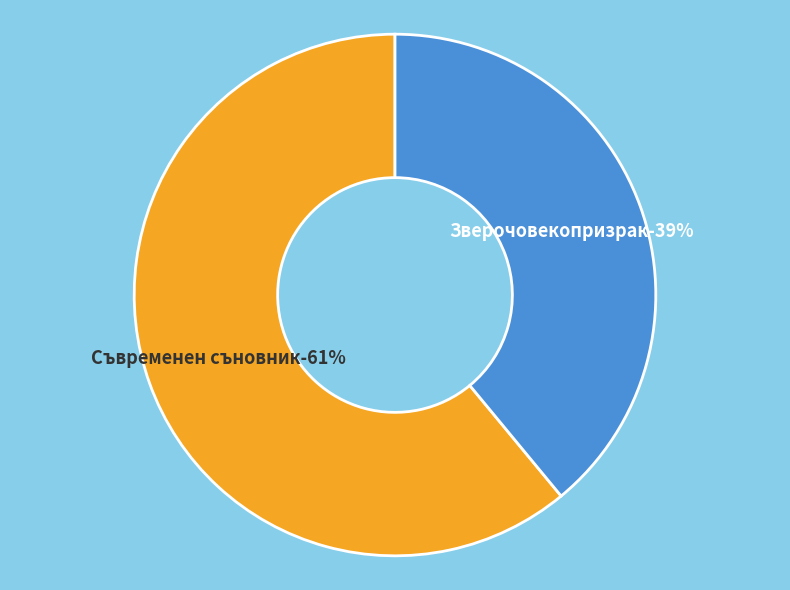

How many slices are in this pie chart?

2